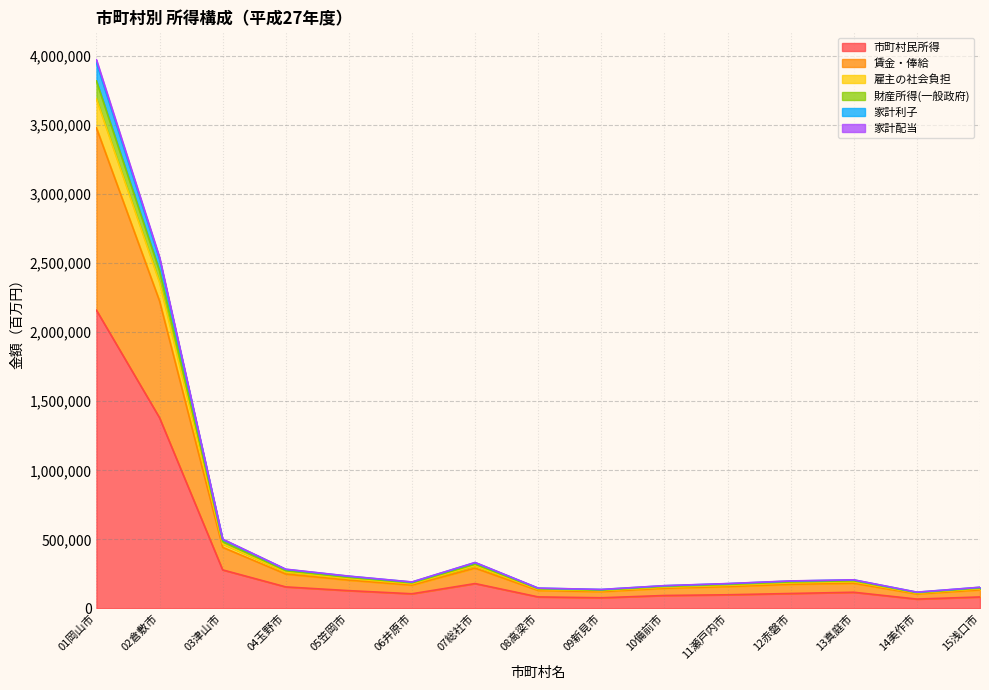

At which category is the sum across all series the highest?

01岡山市